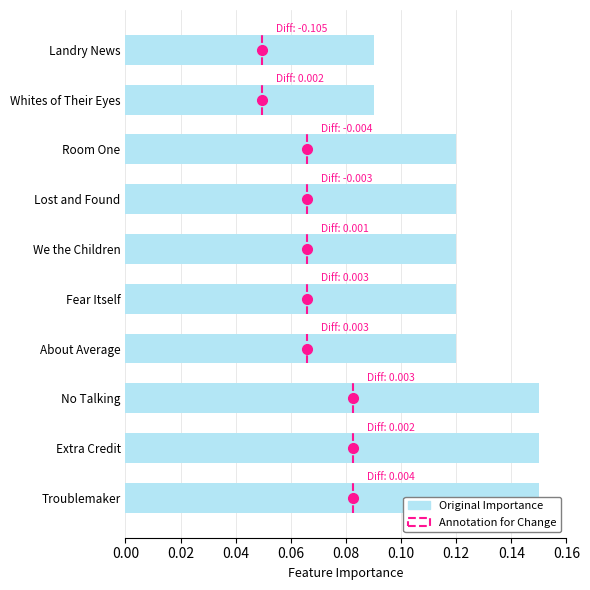

How many values are between 0 and 1?

10